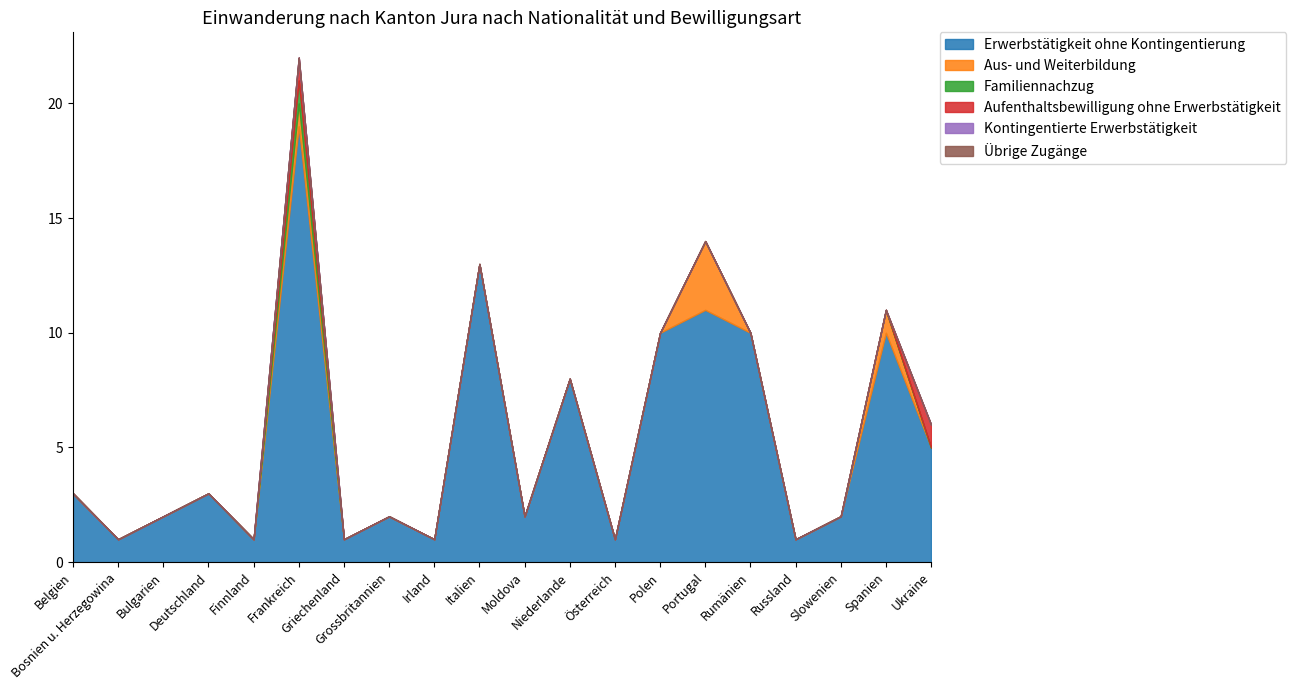

Which category has the highest value across all series?

Frankreich